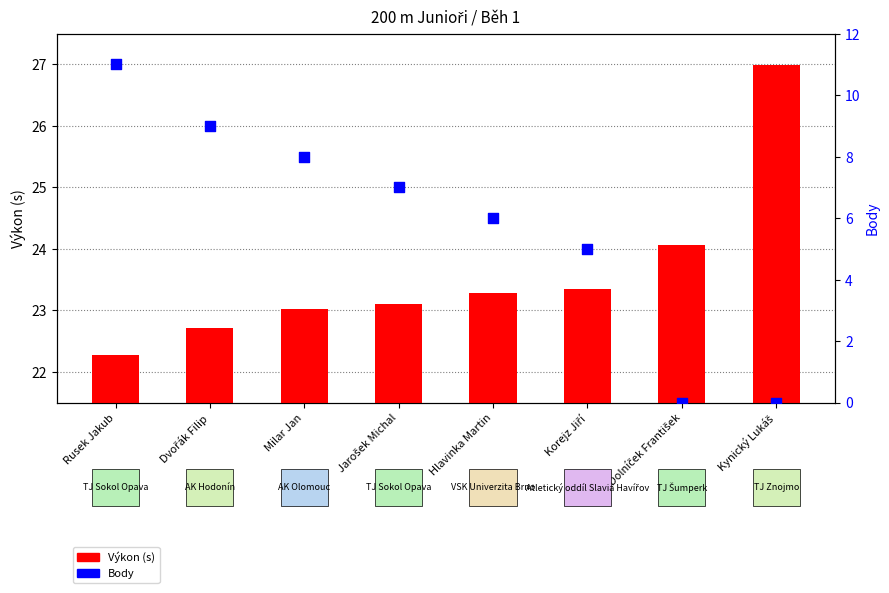

Is the value of Výkon (s) at Jarošek Michal greater than the value of Body at Jarošek Michal?

Yes